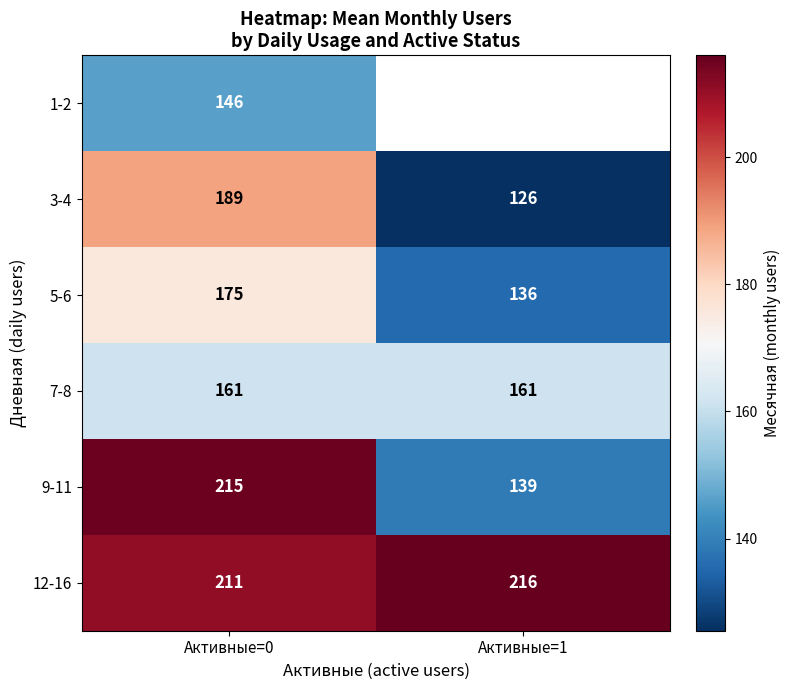

Is the value of 7-8 at Активные=0 greater than the value of 3-4 at Активные=1?

Yes